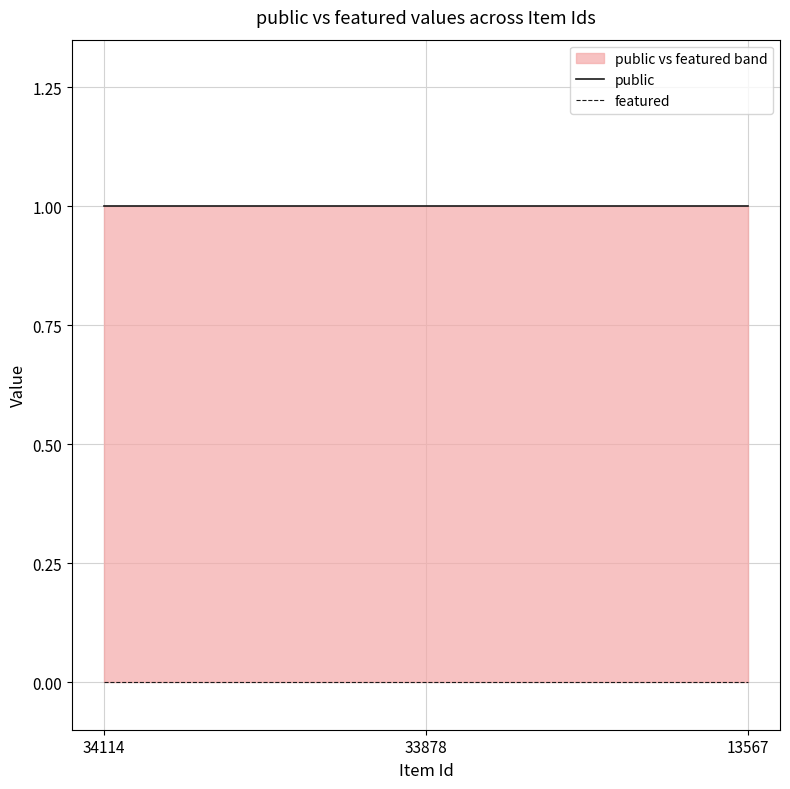

Is the value of public at 34114 greater than the value of featured at 34114?

Yes